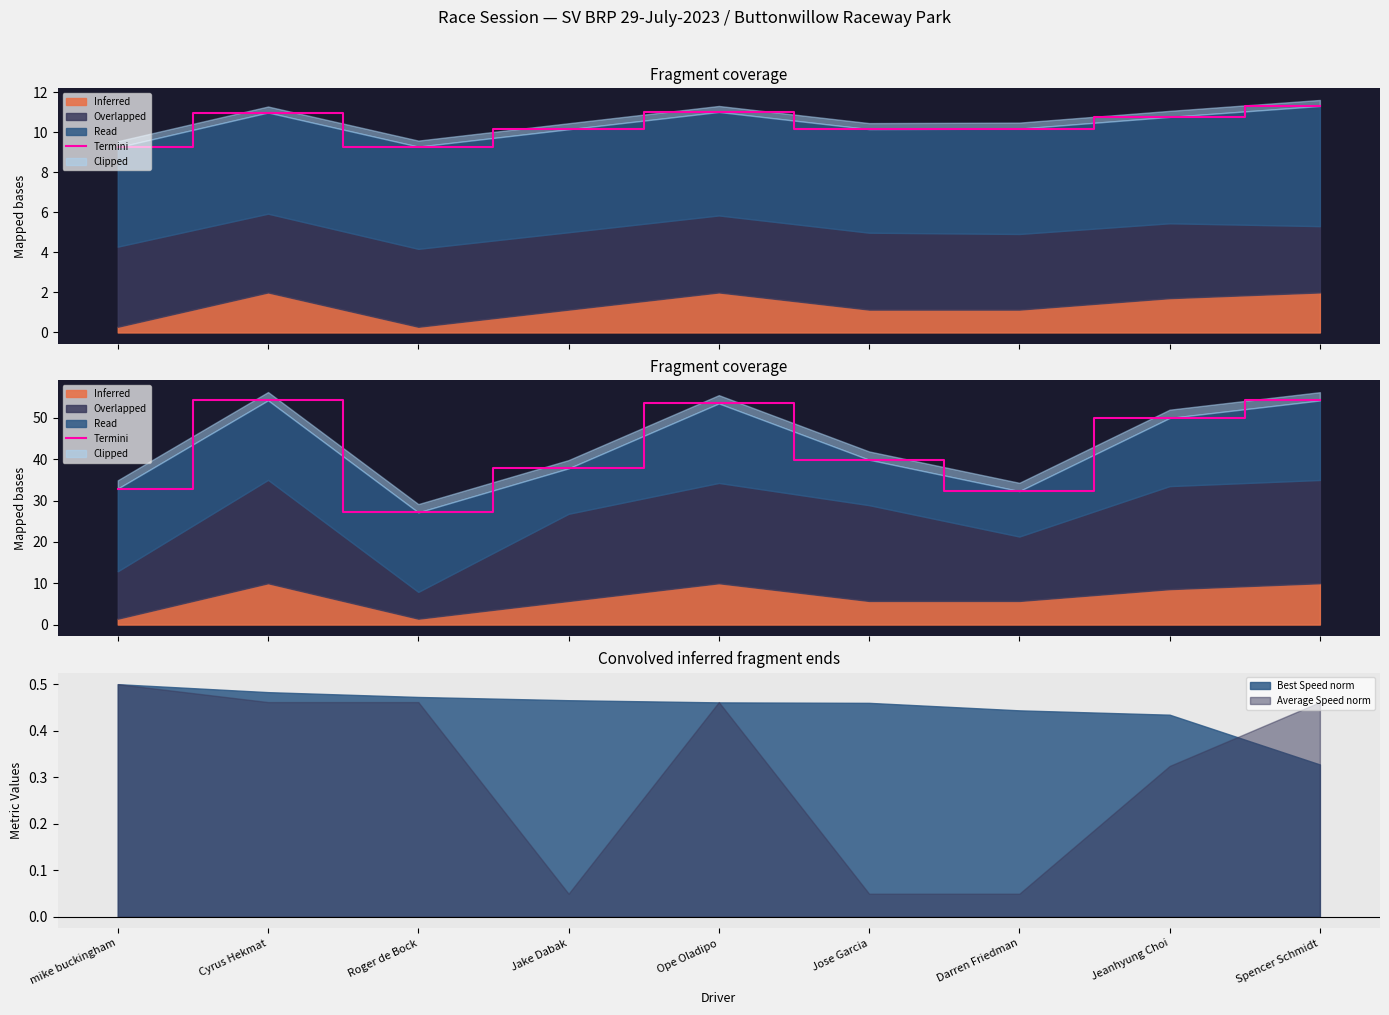

How many points are lower than both their immediate neighbors (excluding endpoints)?

2